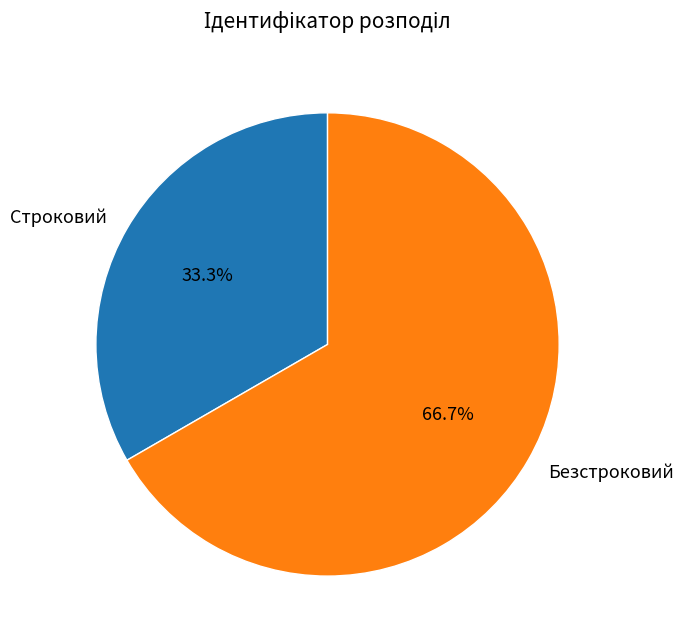

Does Безстроковий account for over 50% of the chart?

Yes